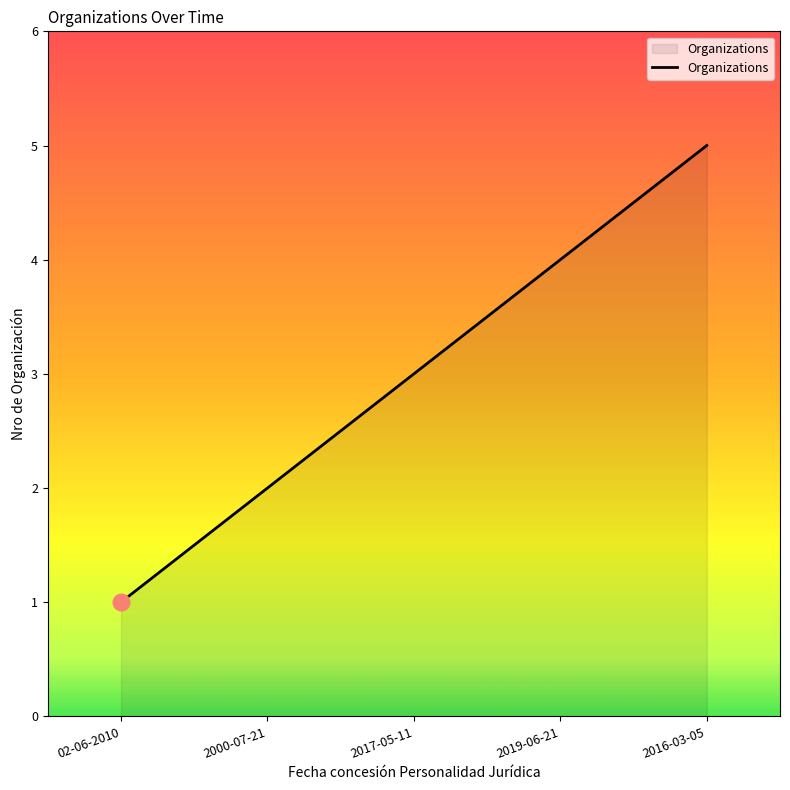

What position from the left is 2016-03-05?

5